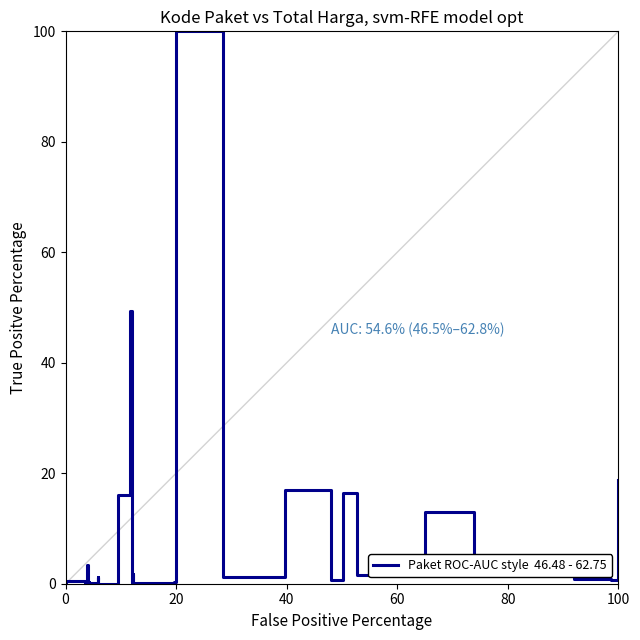

What is the greatest value displayed?

100.0